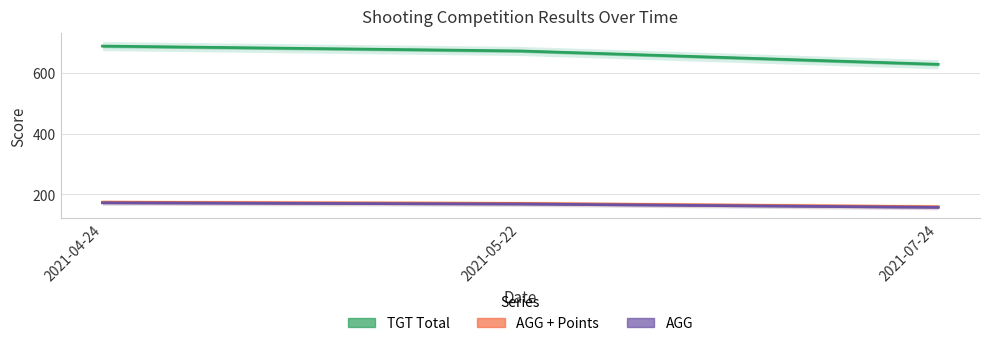

What is the sum of the TGT Total values at 2021-05-22 and 2021-04-24?

1360